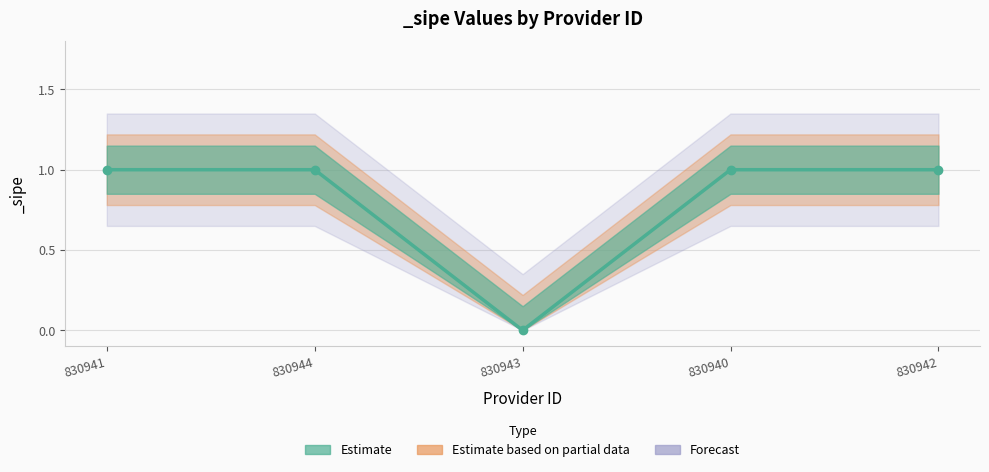

What is the label of the 5th point from the left?

830942